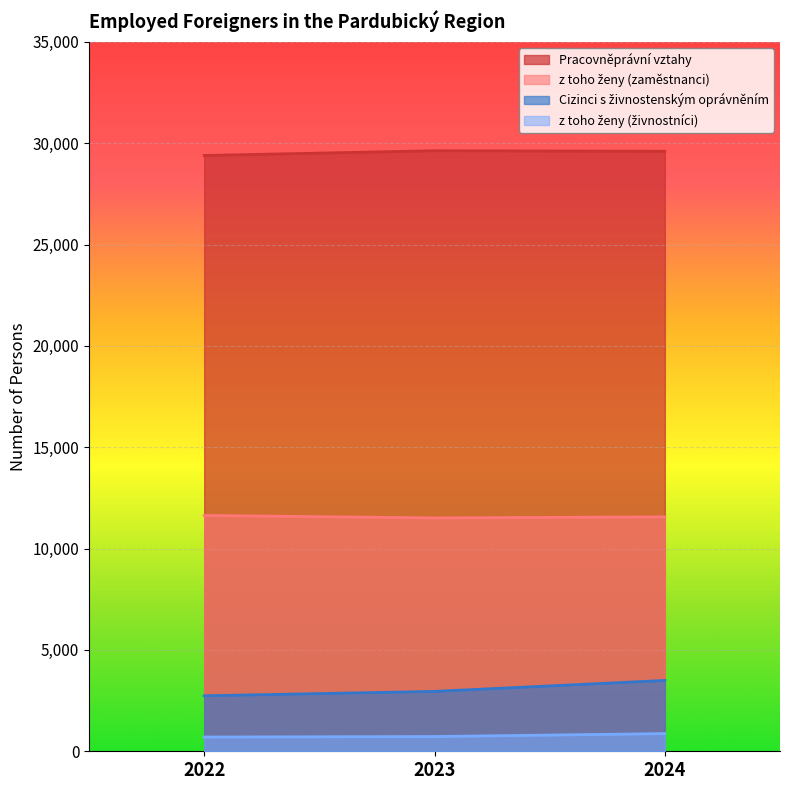

What is the value of the Pracovněprávní vztahy point at the 2nd from the left?

29628